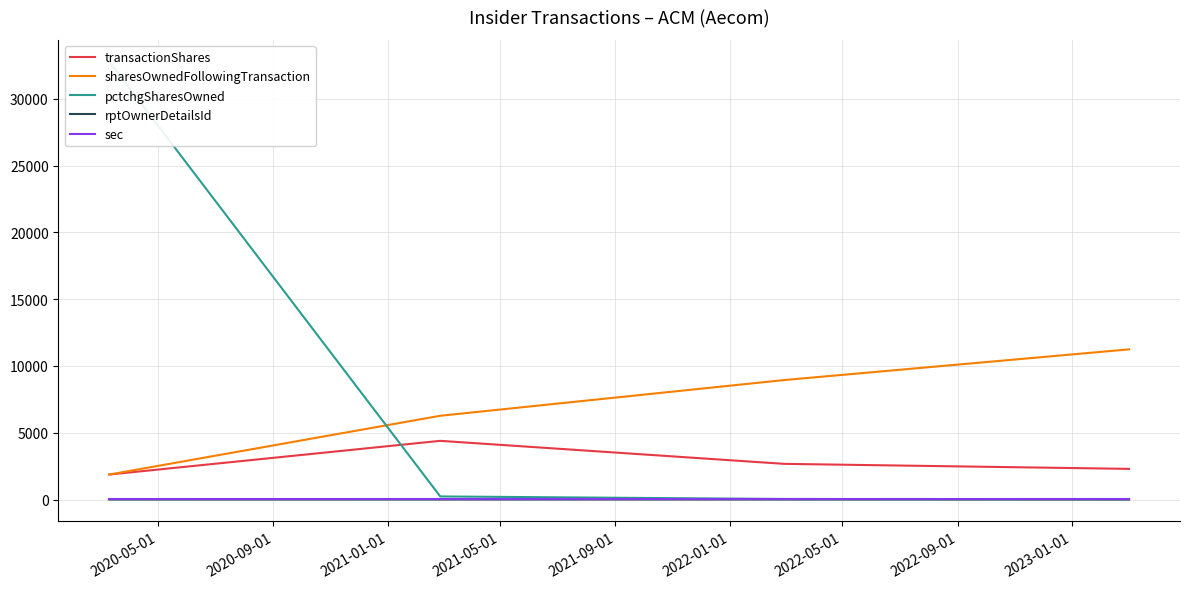

How many values in the transactionShares series are below 2673?

2